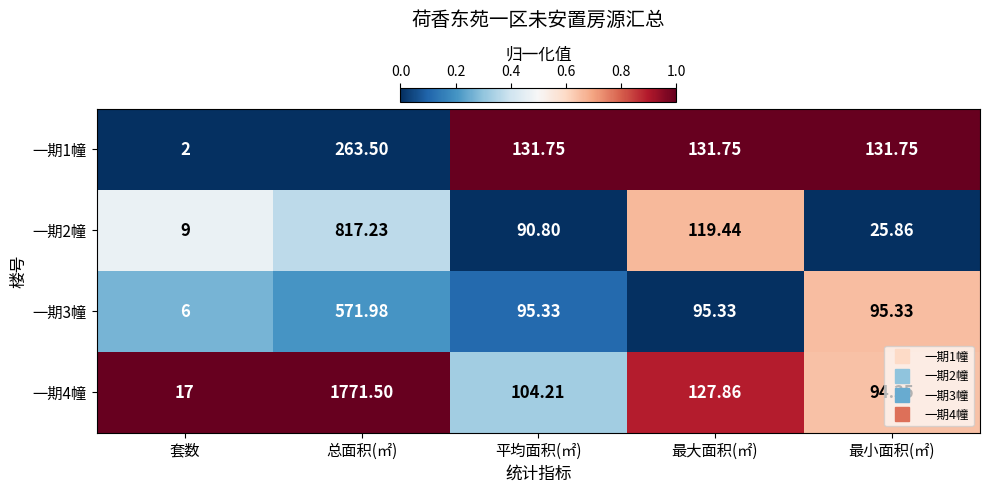

What is the spread (max minus min) of values at 最大面积(㎡)?

36.4